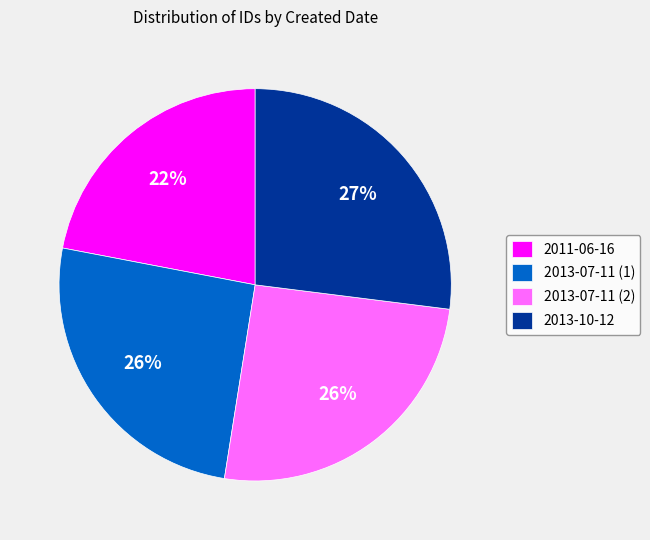

Combined, do 2011-06-16 and 2013-07-11 (1) account for over 50%?

No